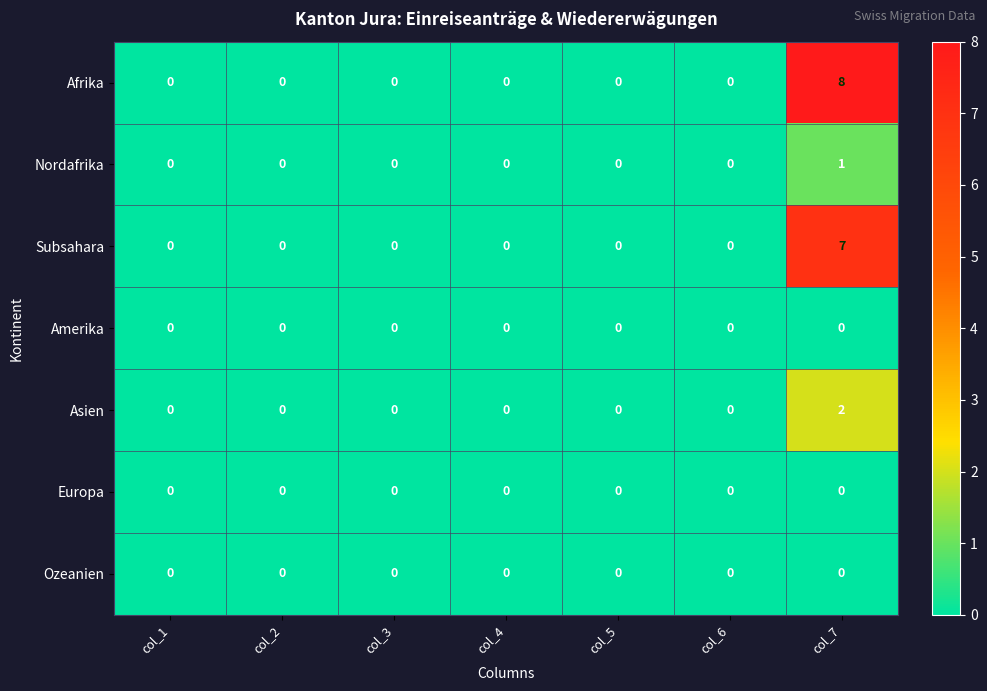

Which series has the largest total across all categories?

Afrika